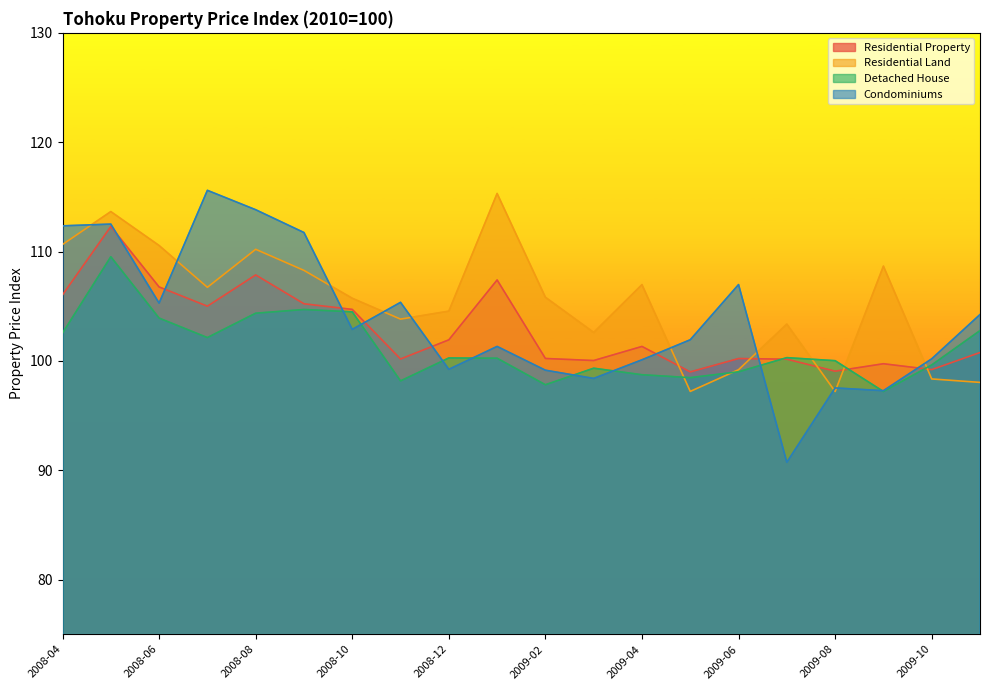

True or false: Condominiums has more than 1 interior local peaks.

True